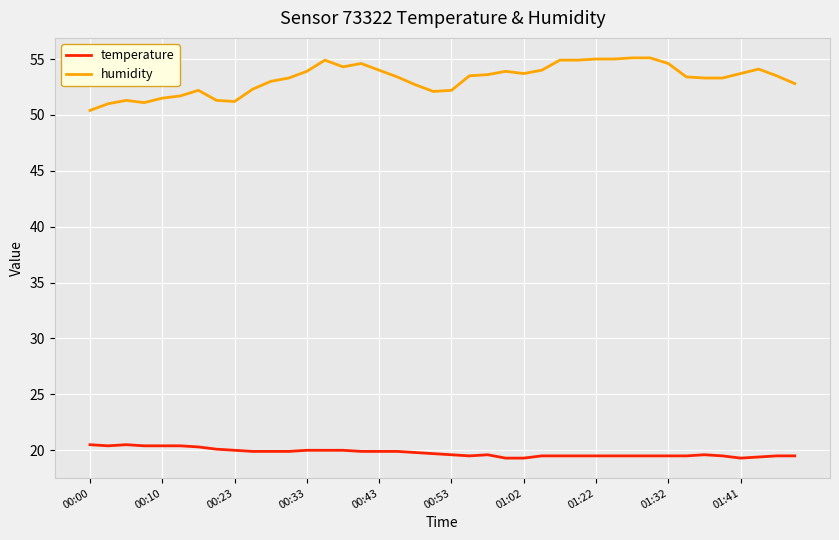

What is the minimum value shown in the chart?

19.3